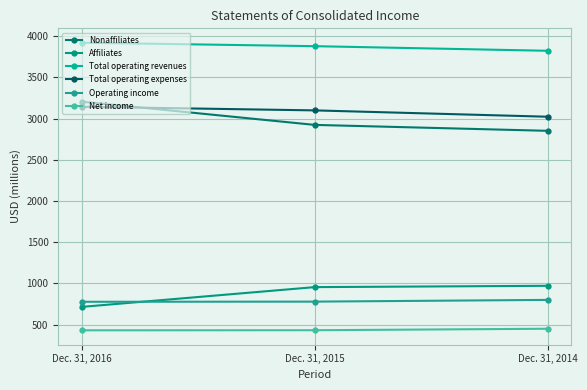

What is the highest value of the Operating income series?

800